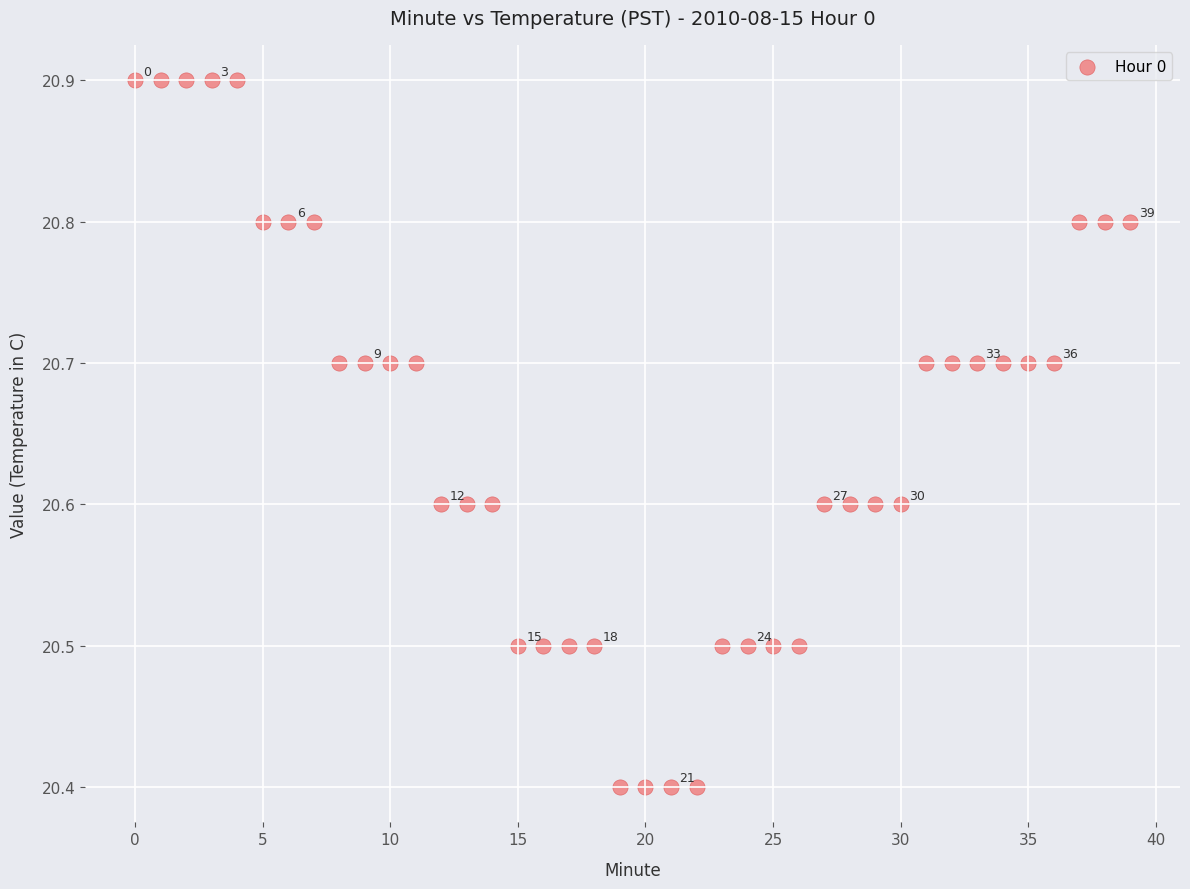

What is the range of Y values (max minus min)?

0.5